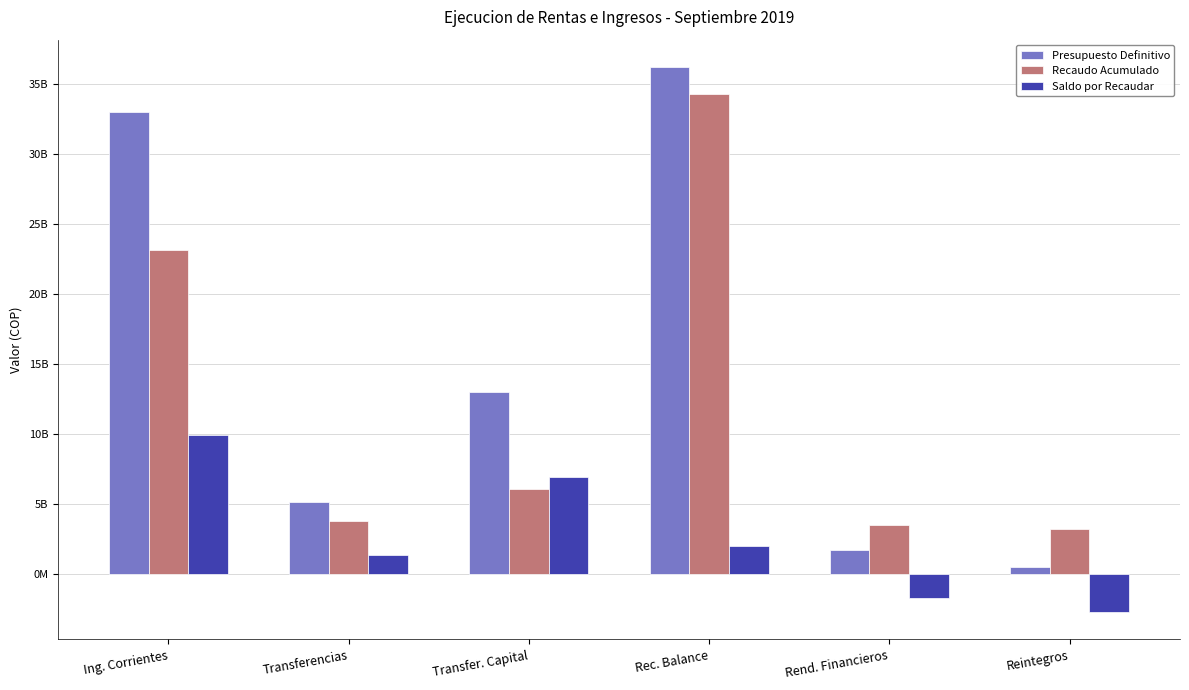

The value of Saldo por Recaudar at Rend. Financieros is -1763589560.2. True or false?

True